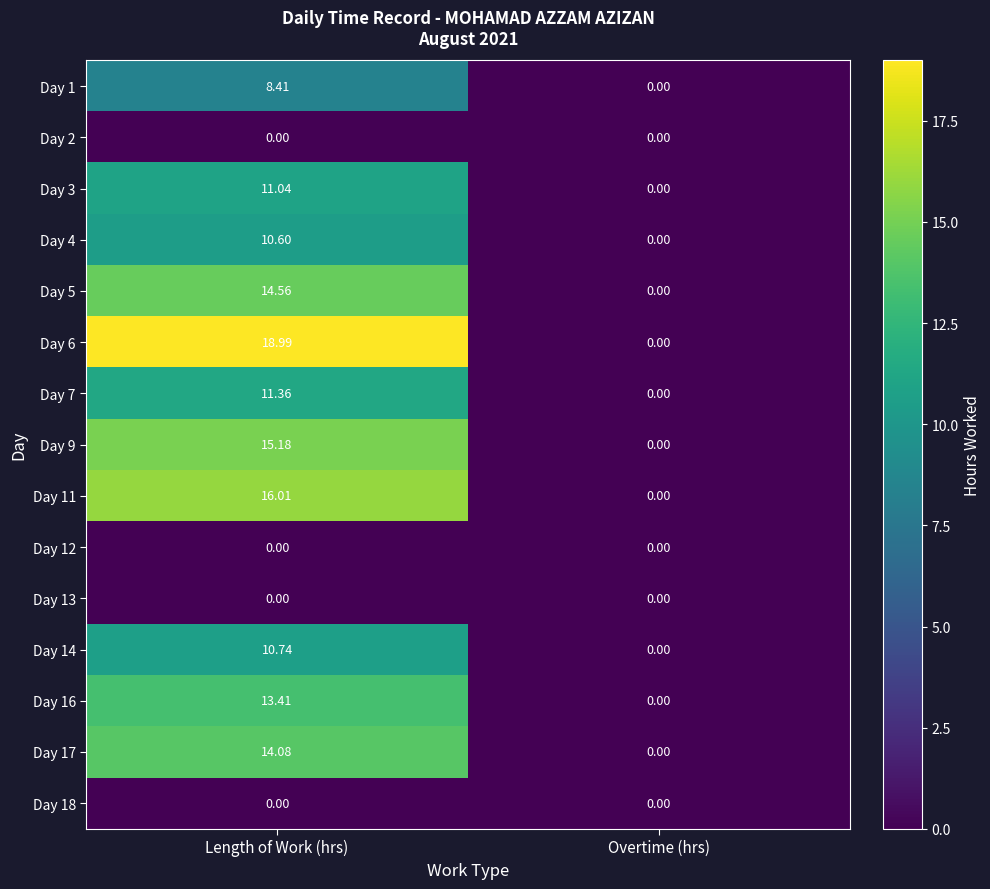

At which category is the sum across all series the highest?

Length of Work (hrs)